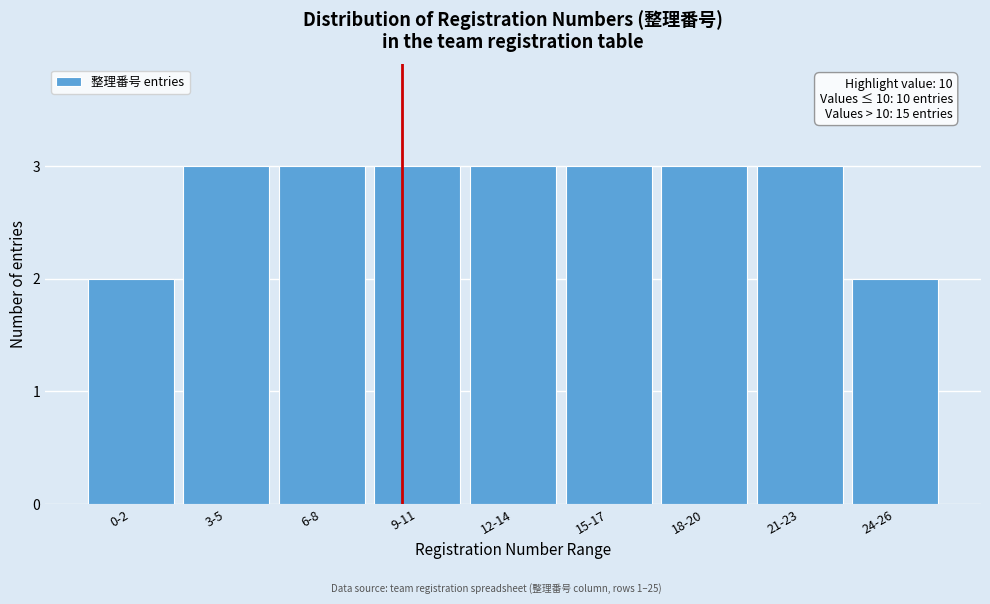

Reading left to right, extract all data points from this chart.

2	3	3	3	3	3	3	3	2